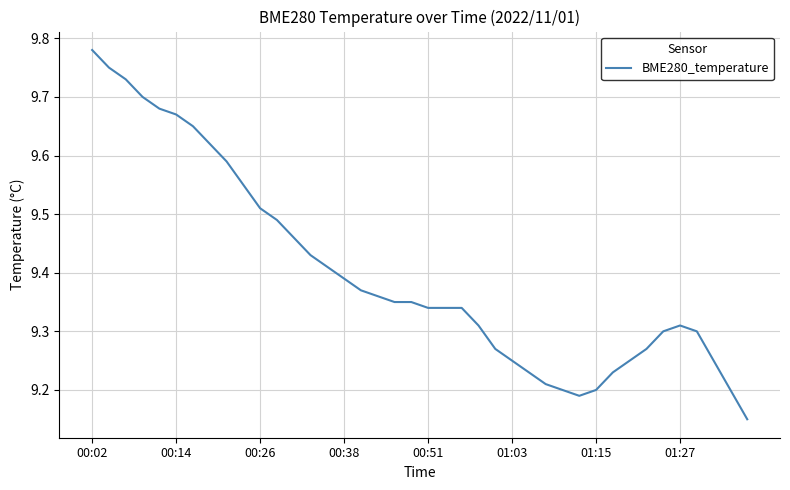

What is the difference between the maximum and minimum values?

0.6